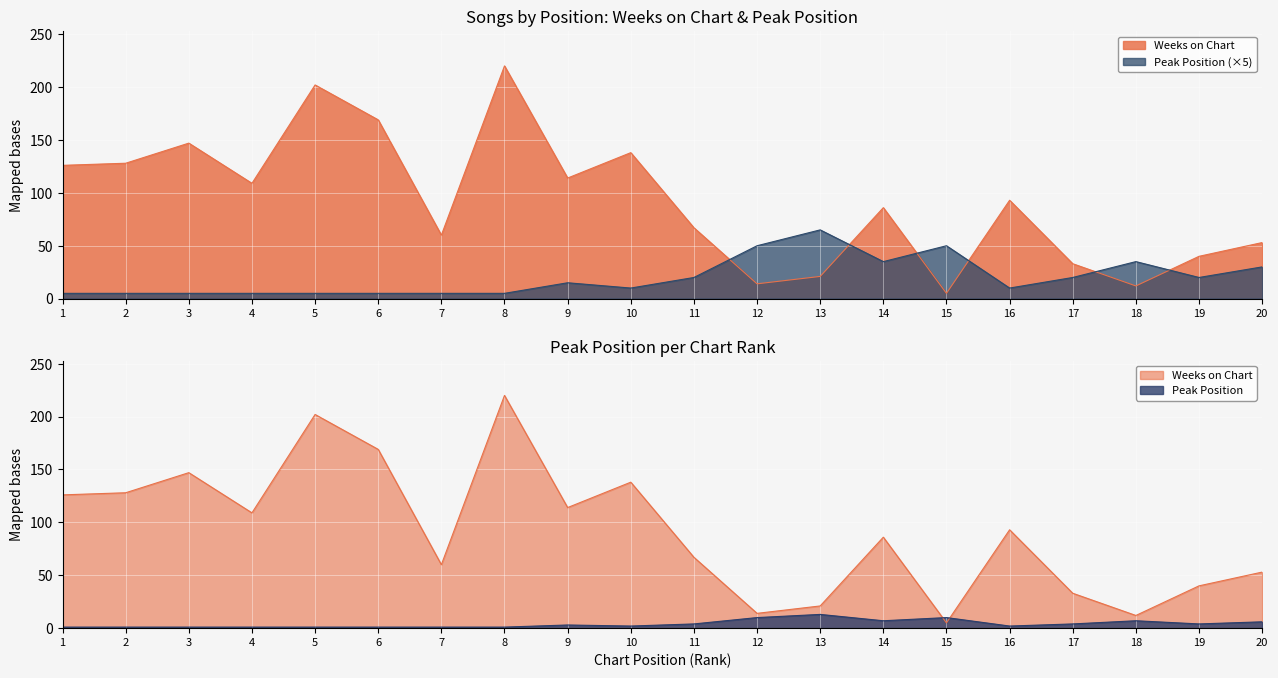

True or false: Weeks on Chart and Peak Position cross at least once.

True